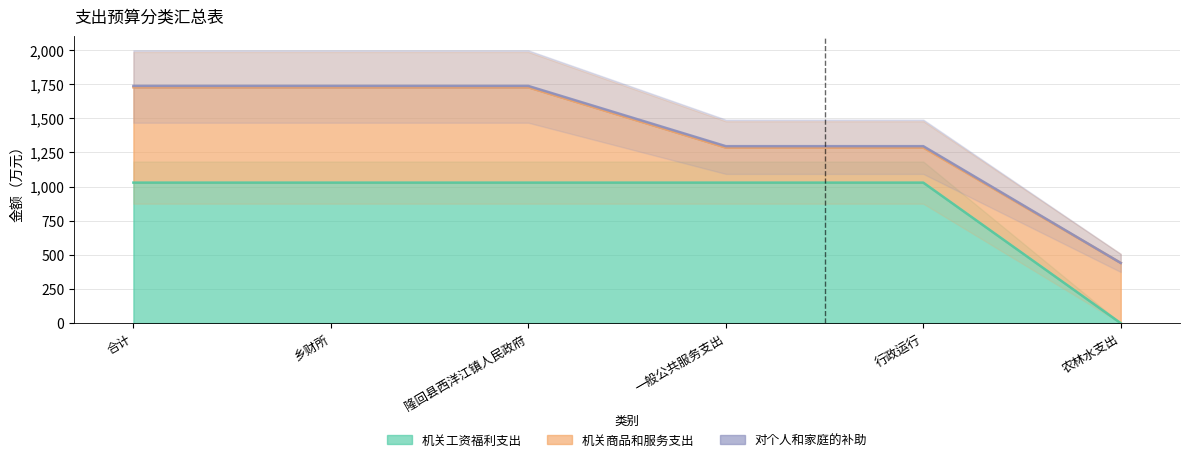

Which series has the largest range (max minus min)?

机关工资福利支出